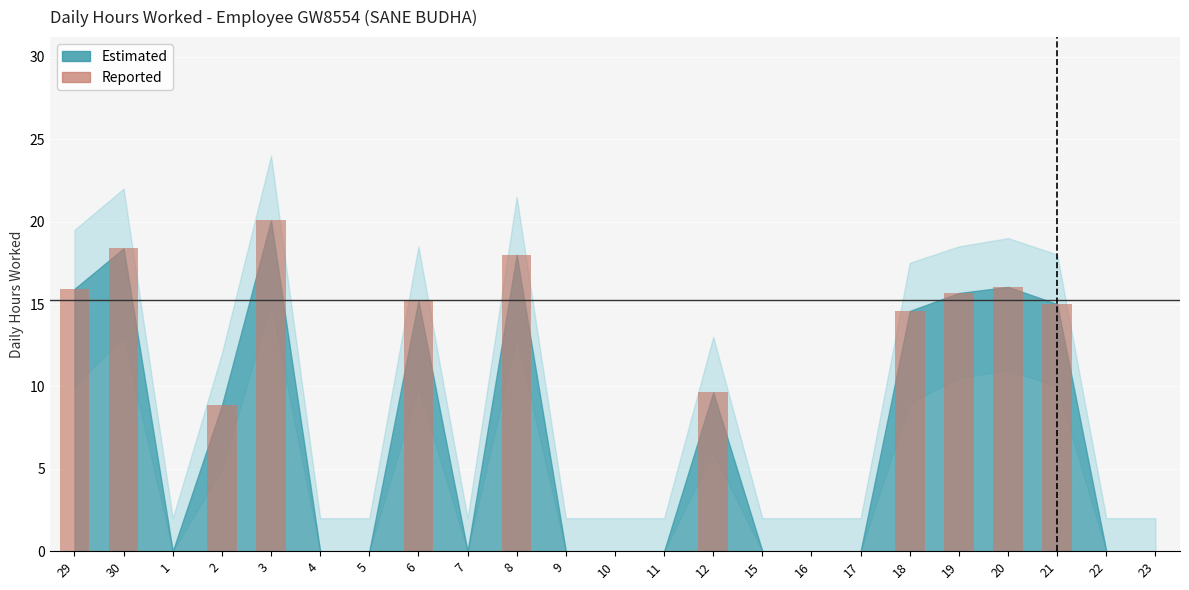

What is the ratio of the value at 29 to the value at 19?

1.0